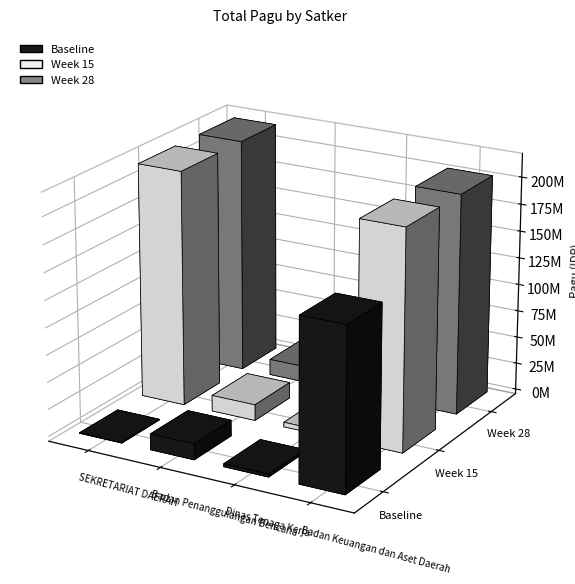

Reading left to right, what are all the values shown in this chart?

Baseline: 400000	14700000	2782000	150056000
Week 15: 217200000	14700000	4279600	203557057
Week 28: 217260000	14700000	2679226	203557057